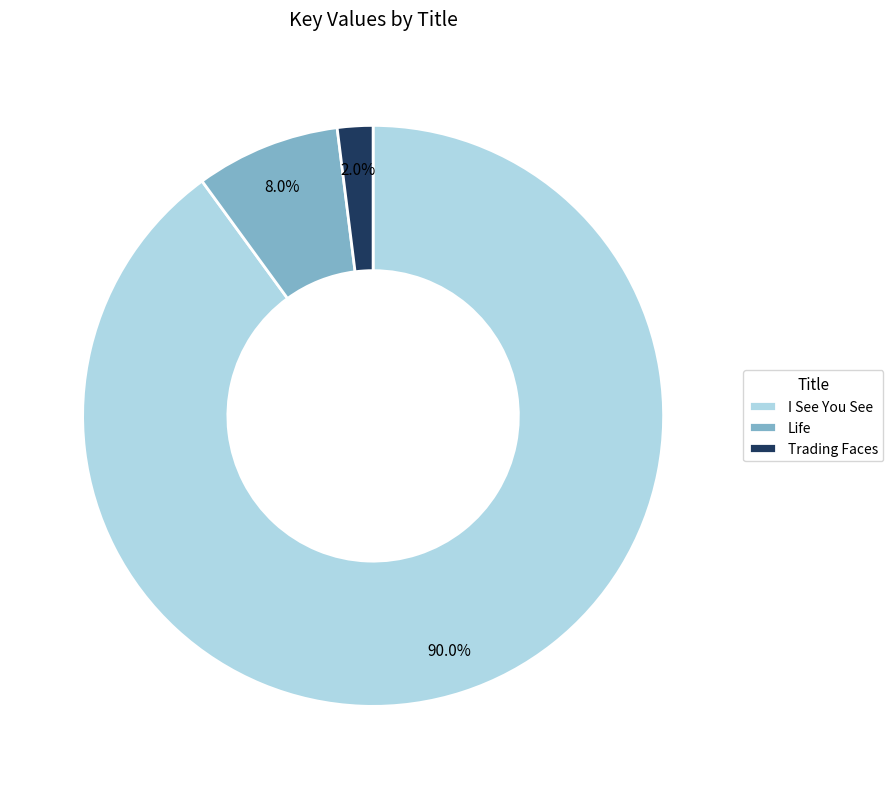

Rank the categories by value from highest to lowest.

I See You See, Life, Trading Faces